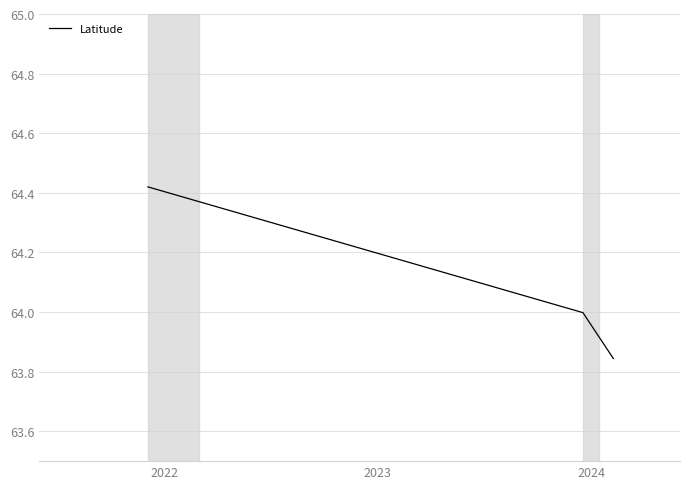

How many lines are shown in the chart?

1